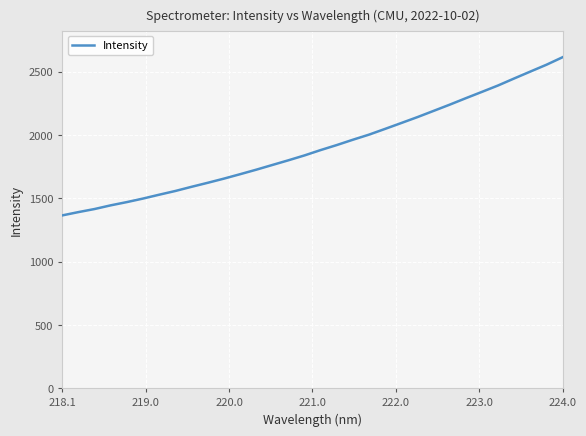

What is the difference between the maximum and minimum values?

1250.1